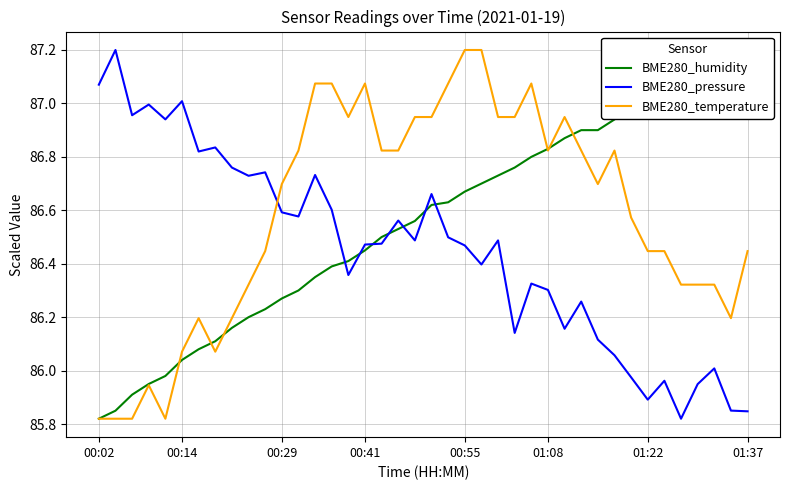

Which series ends up on top after the final intersection of BME280_humidity and BME280_temperature?

BME280_humidity